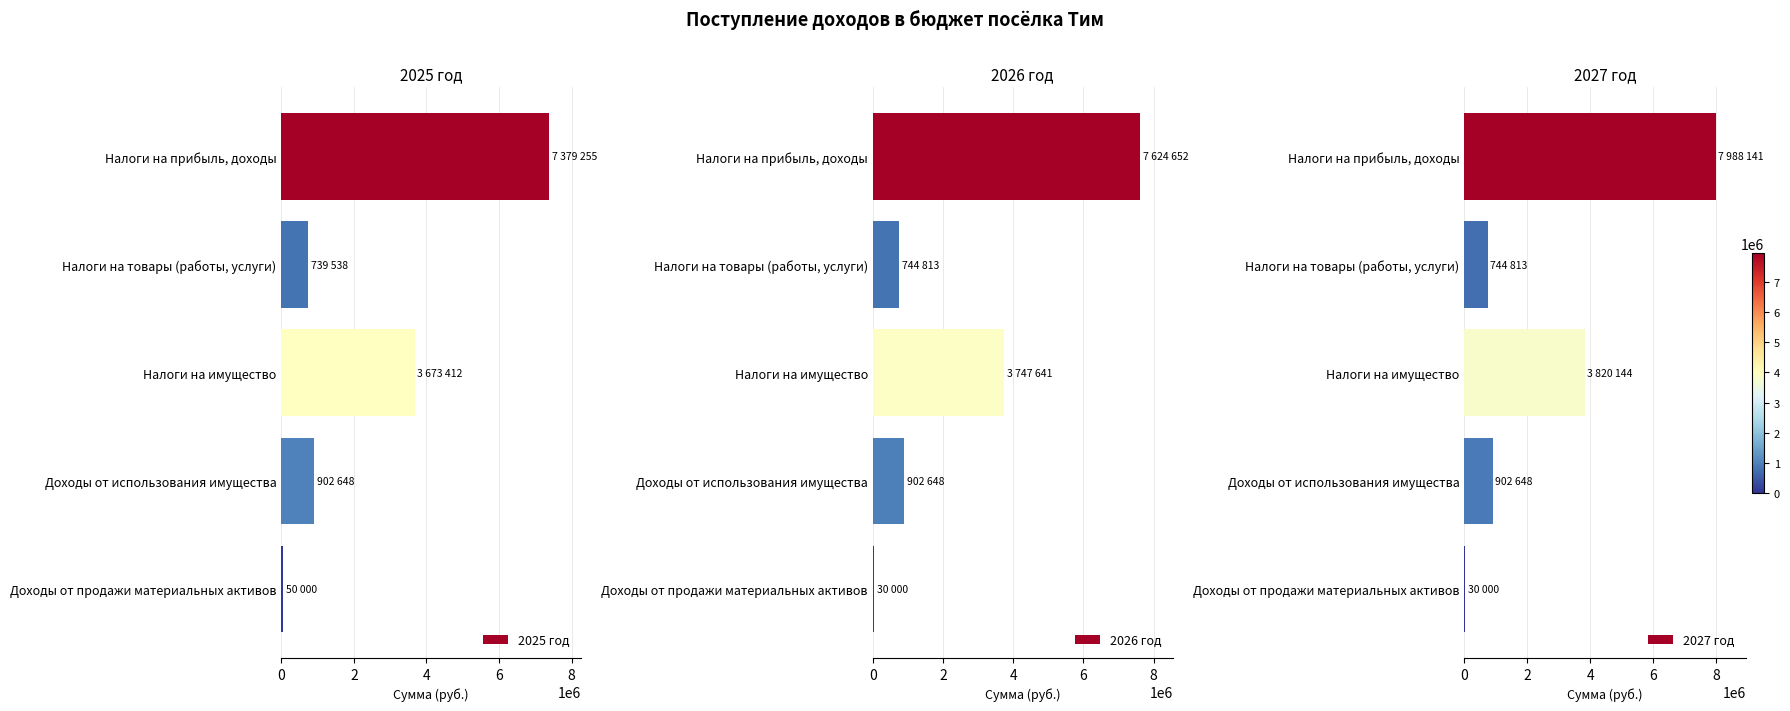

What is the average value of the 2025 год series?

2548971